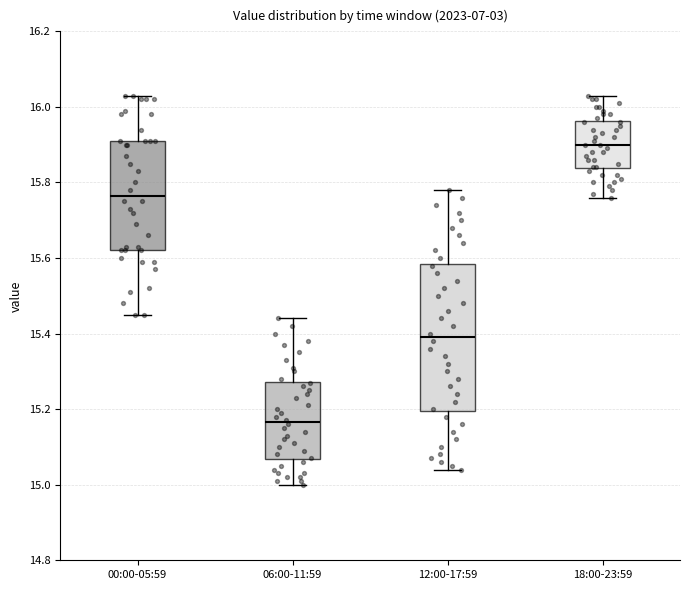

Reading left to right, transcribe this box plot: for each box, give where its median line is, the range the box spans, and where its two whiskers end, as read against the y-axis. The values are not printed on the chart, so give them approximately, as read against the axis.

00:00-05:59: median 15.76, box 15.62 to 15.92, whiskers 15.46 to 16.04
06:00-11:59: median 15.16, box 15.06 to 15.28, whiskers 15.00 to 15.44
12:00-17:59: median 15.40, box 15.20 to 15.58, whiskers 15.04 to 15.78
18:00-23:59: median 15.90, box 15.84 to 15.96, whiskers 15.76 to 16.04